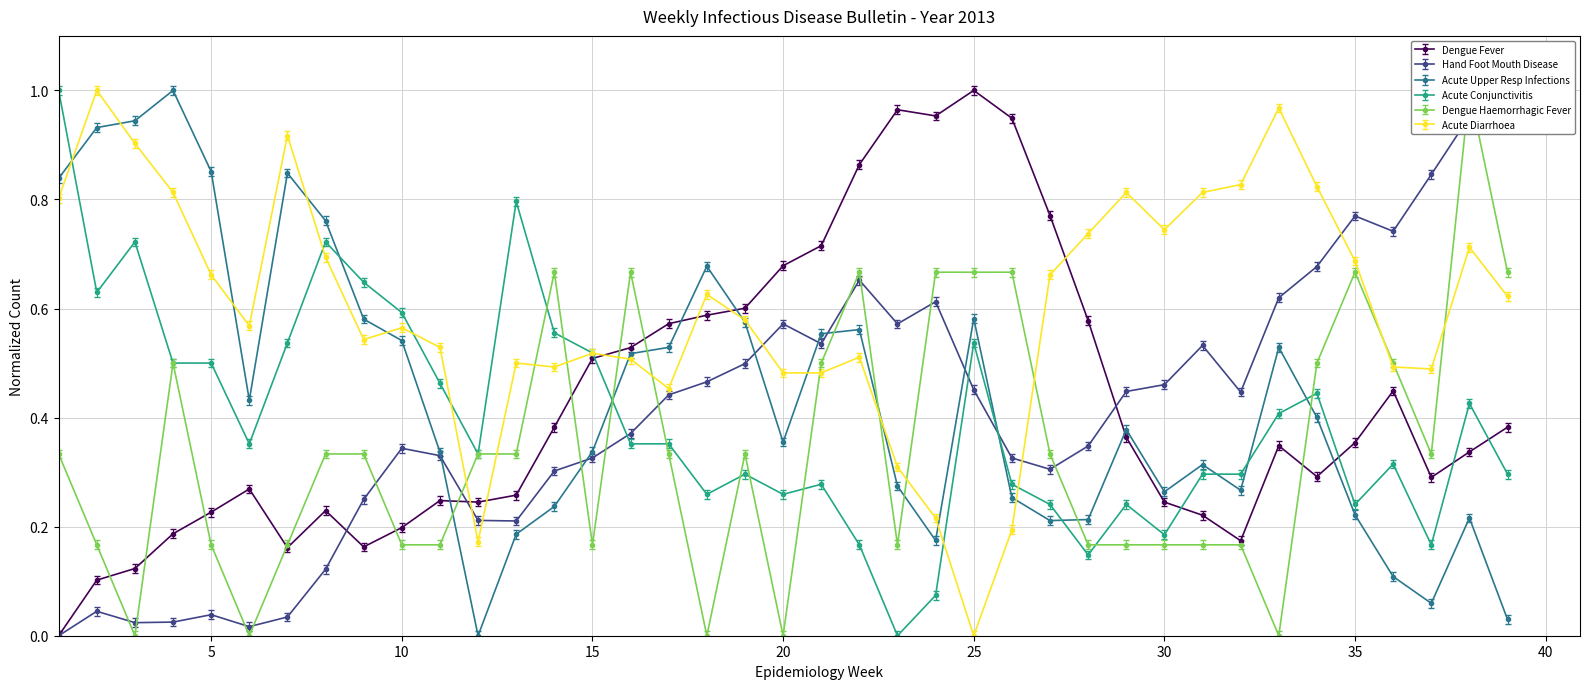

The value of Dengue Haemorrhagic Fever at 8 is 0.3. True or false?

True